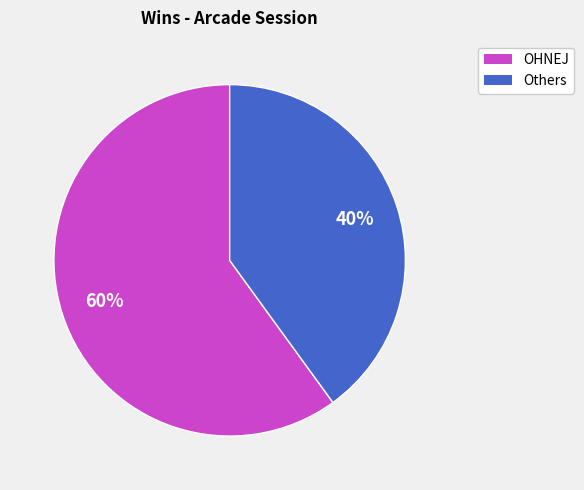

How many segments does this pie chart have?

2